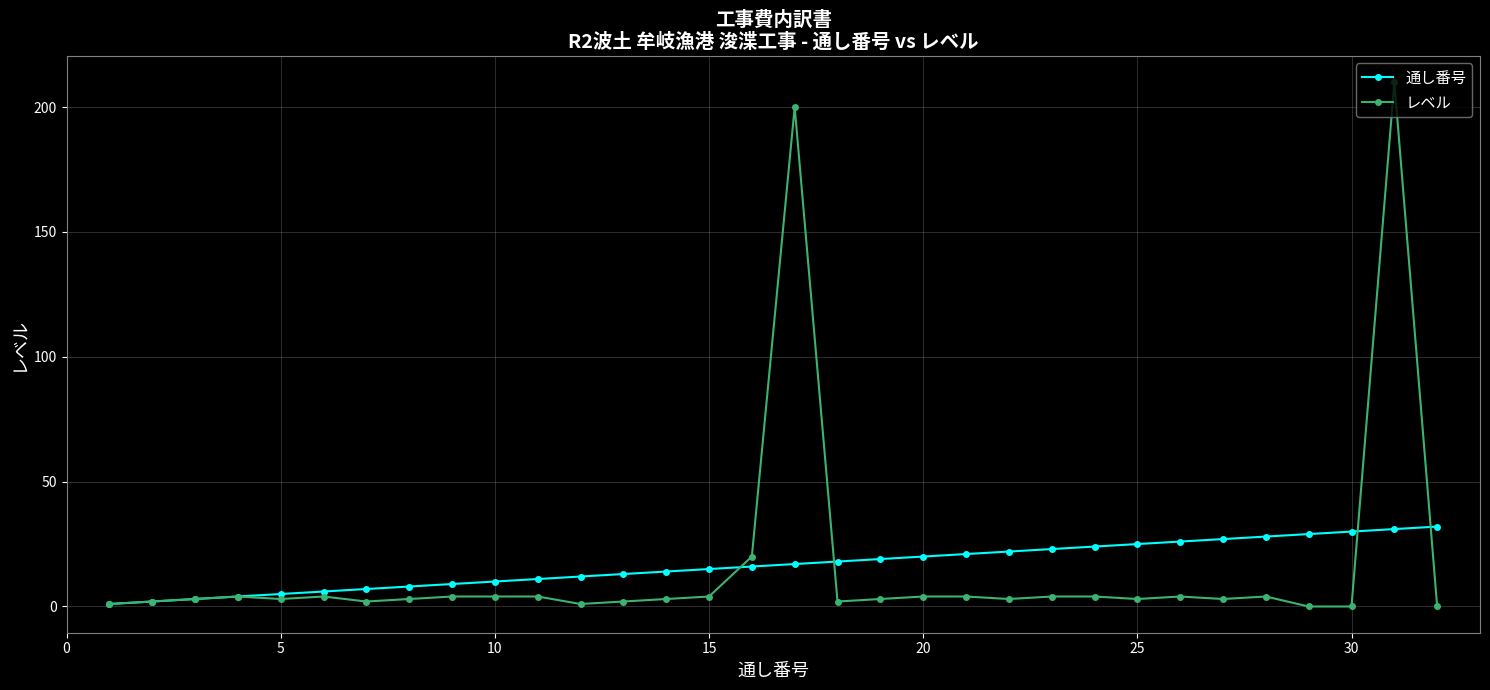

Does the chart have visible grid lines?

Yes